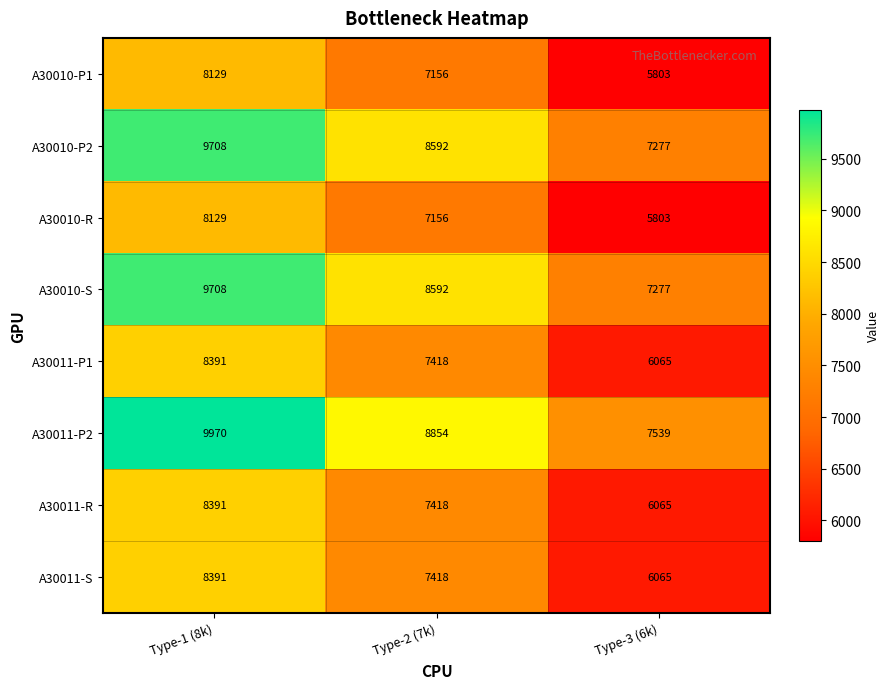

What is the smallest value displayed?

5803